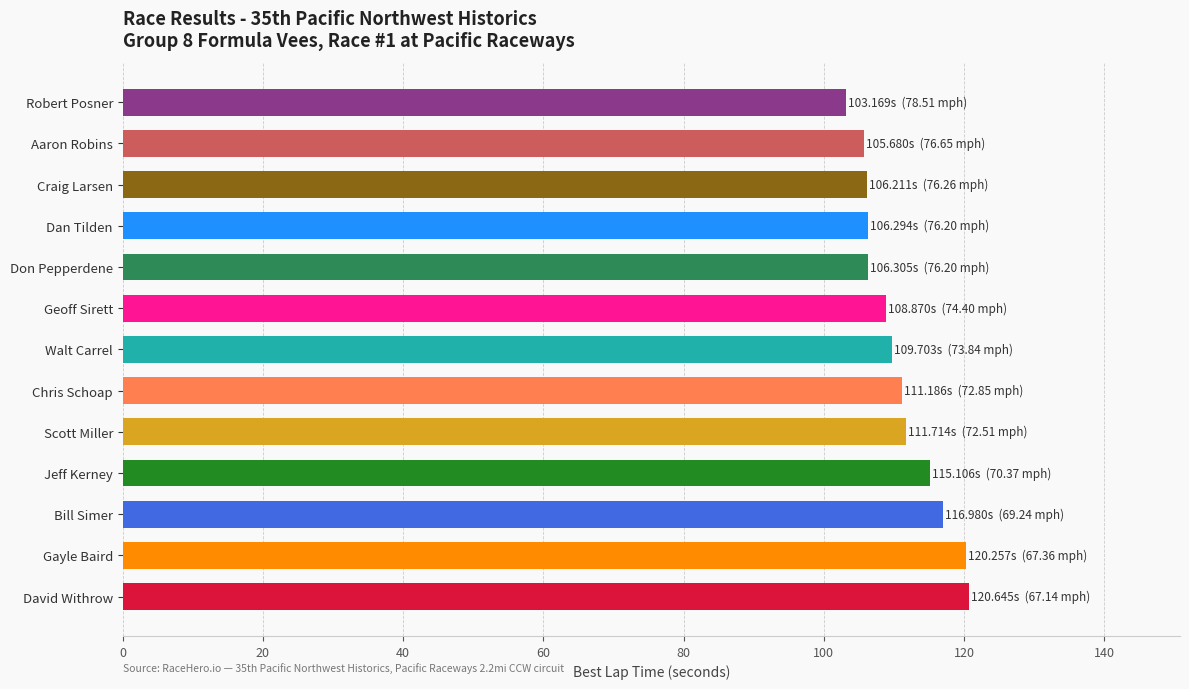

How many bars are there in total?

13